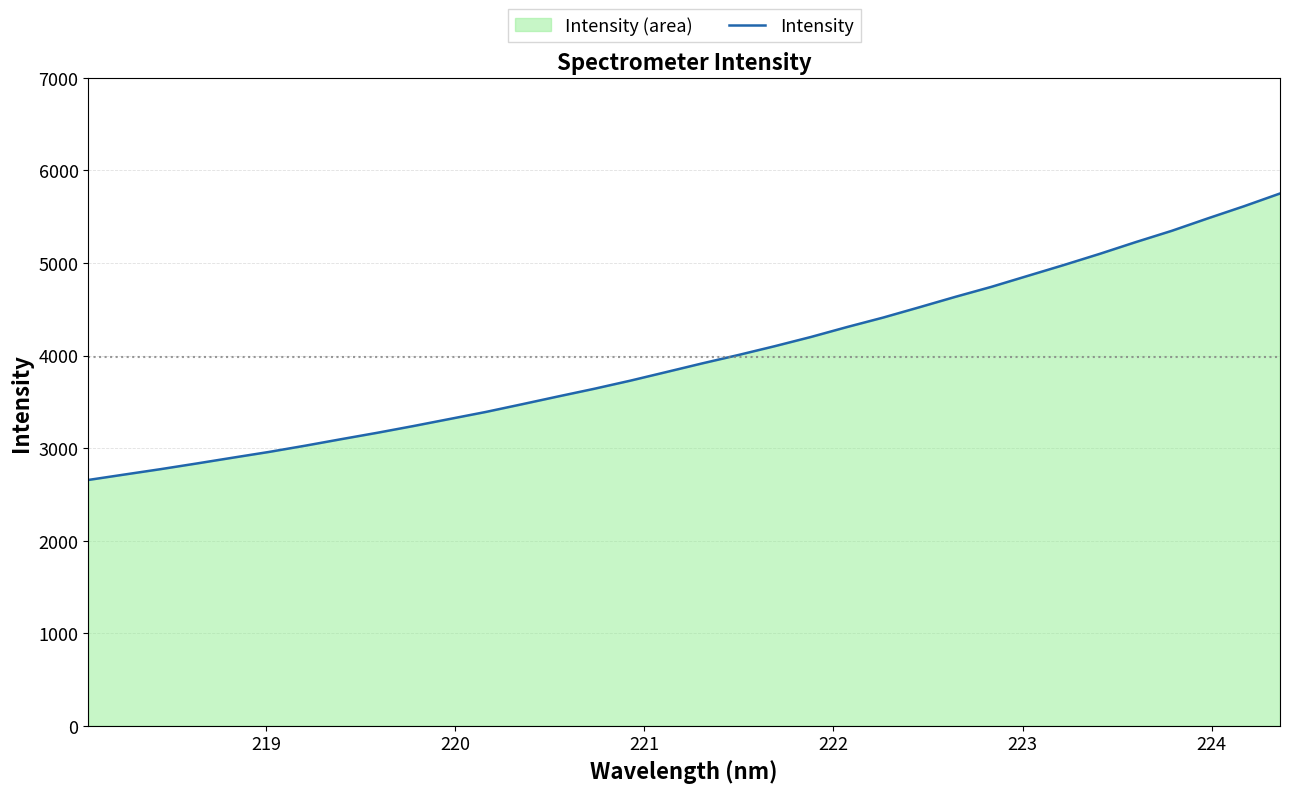

What is the maximum value shown in the chart?

5751.2